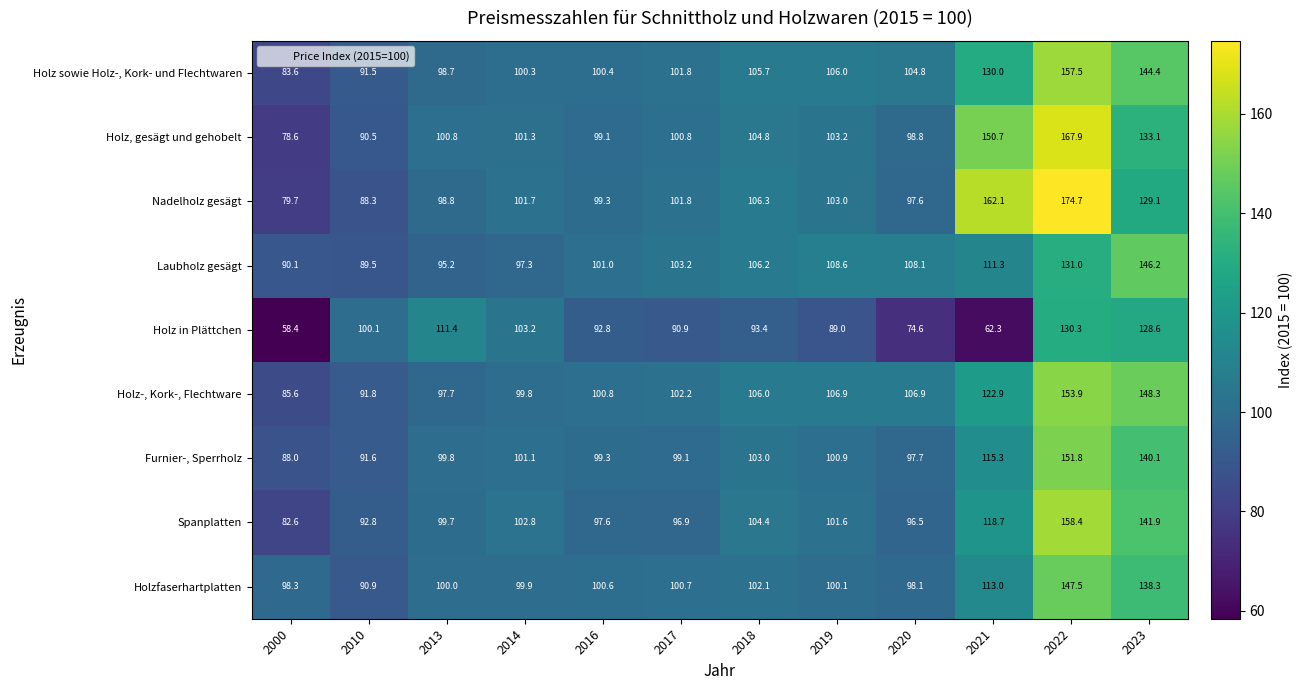

Which series changed the most between 2013 and 2021?

Nadelholz gesägt